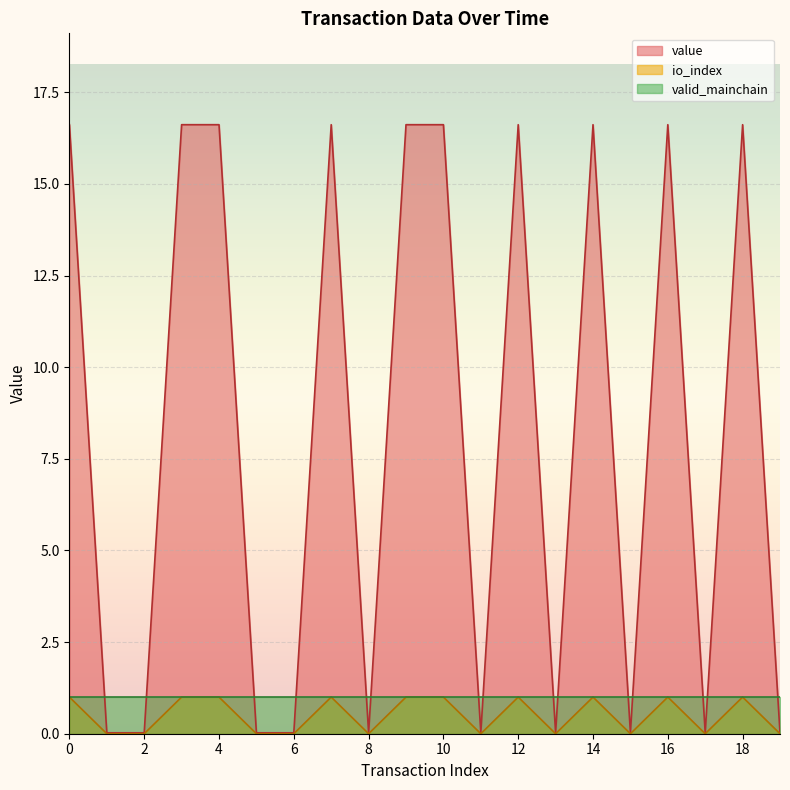

Where is the first local maximum for value?

7